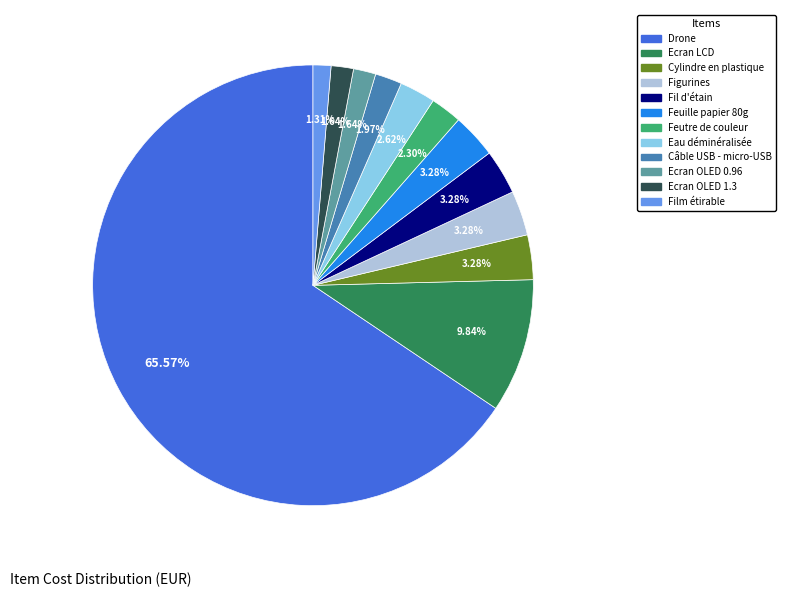

To the nearest percent, what is the combined percentage of Cylindre en plastique and Fil d'étain?

7%